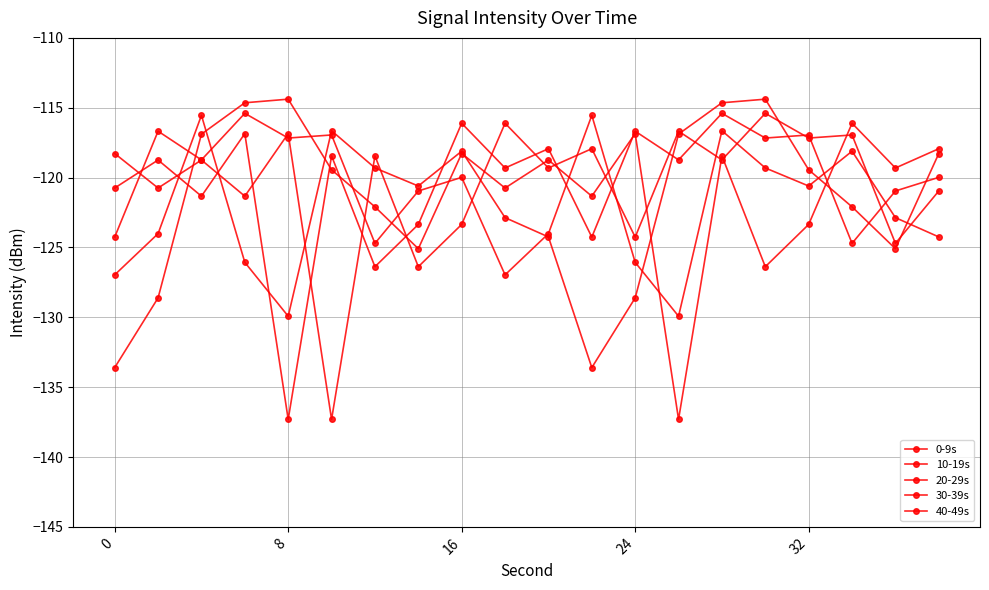

How many lines are shown in the chart?

5